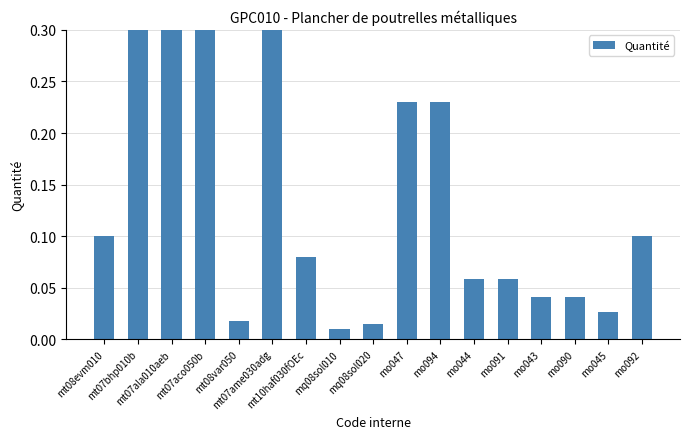

Reading left to right, extract all data points from this chart.

mt08evm010=0.1	mt07bhp010b=7.5	mt07ala010aeb=13.4	mt07aco050b=1.8	mt08var050=0.0	mt07ame030adg=1.1	mt10haf030fOEc=0.1	mq08sol010=0.0	mq08sol020=0.0	mo047=0.2	mo094=0.2	mo044=0.1	mo091=0.1	mo043=0.0	mo090=0.0	mo045=0.0	mo092=0.1